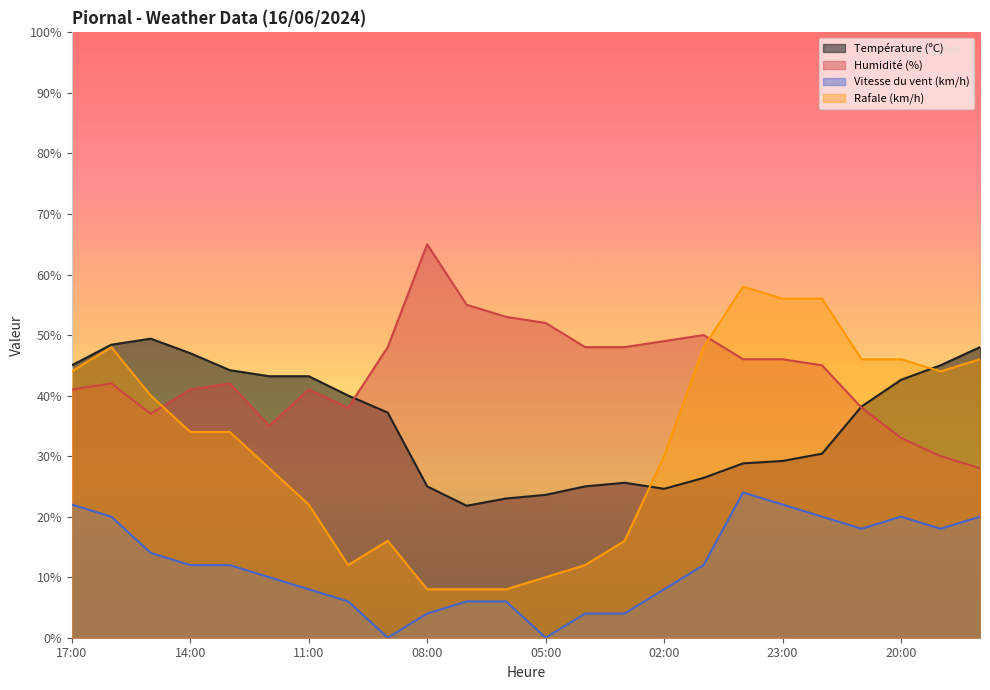

What is the difference between the maximum and second lowest values in the Rafale (km/h) series?

50.0